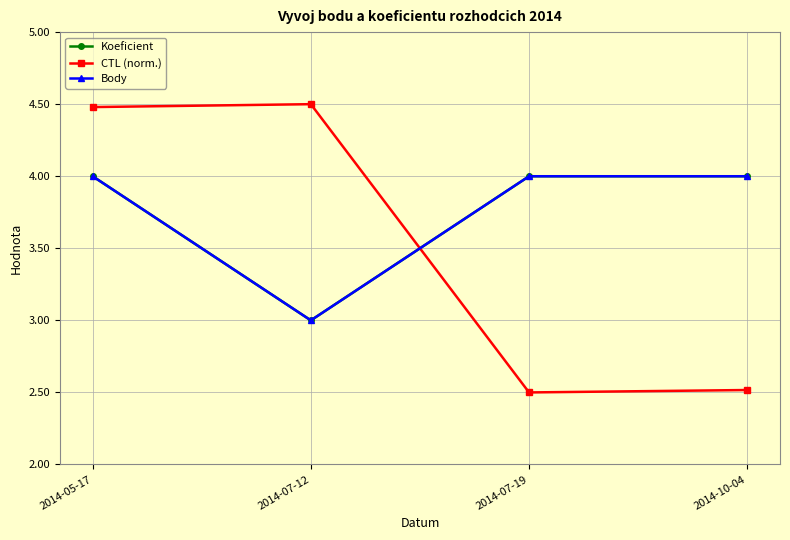

Does the chart have visible grid lines?

Yes